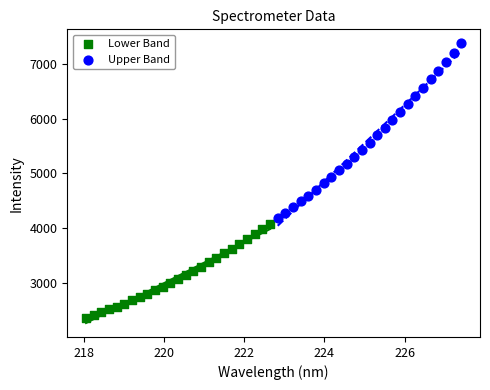

Which series has the widest spread of Y values?

Upper Band